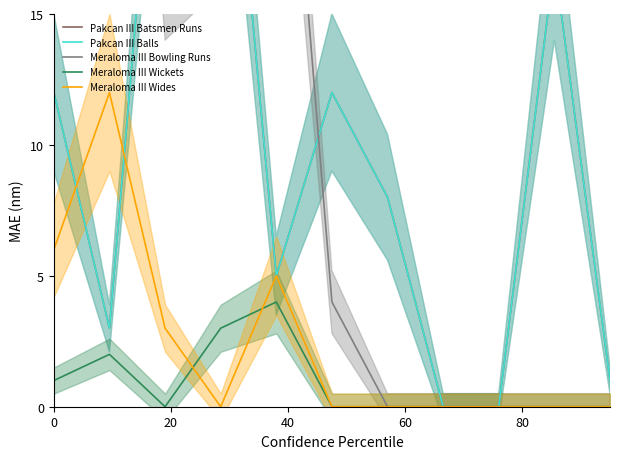

How many times do Meraloma III Wides and Meraloma III Wickets cross each other?

2